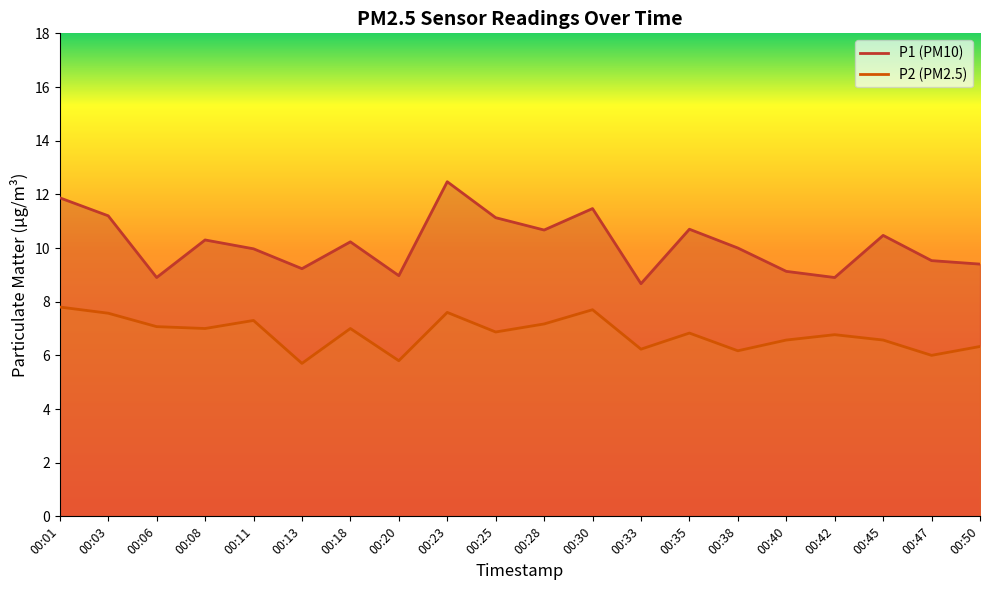

True or false: P1 and P2 intersect in this chart.

False